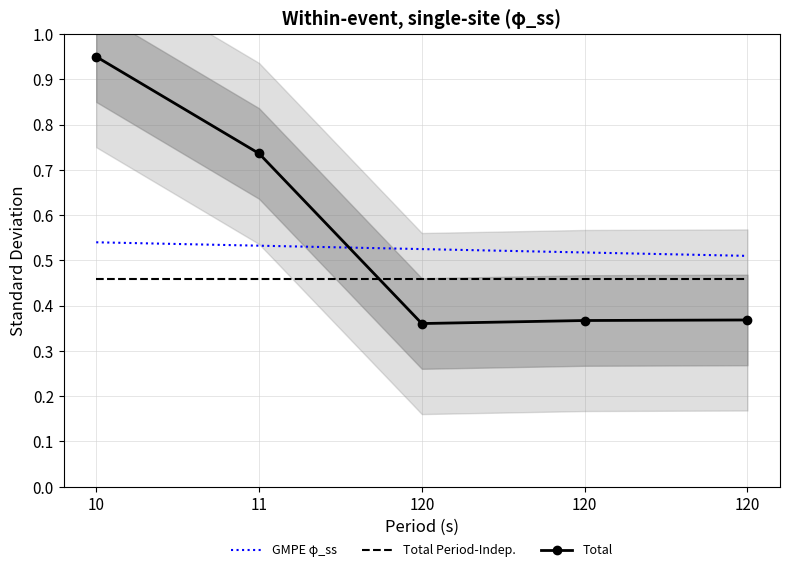

What is the value of the GMPE φ_ss point at the 4th from the left?

0.5